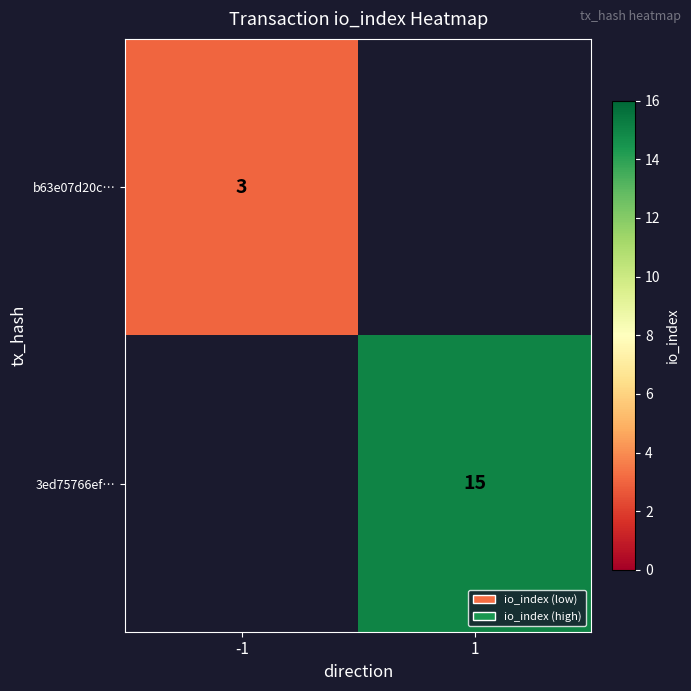

True or false: b63e07d20c… has a value of 4 at -1.

False